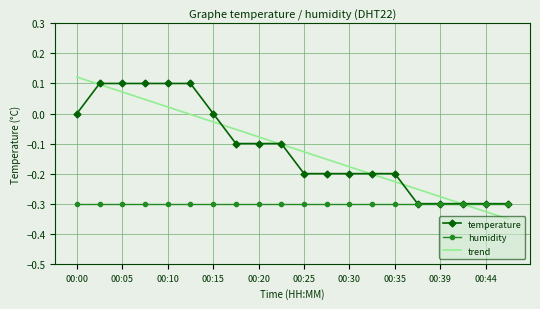

Which series has the largest range (max minus min)?

trend